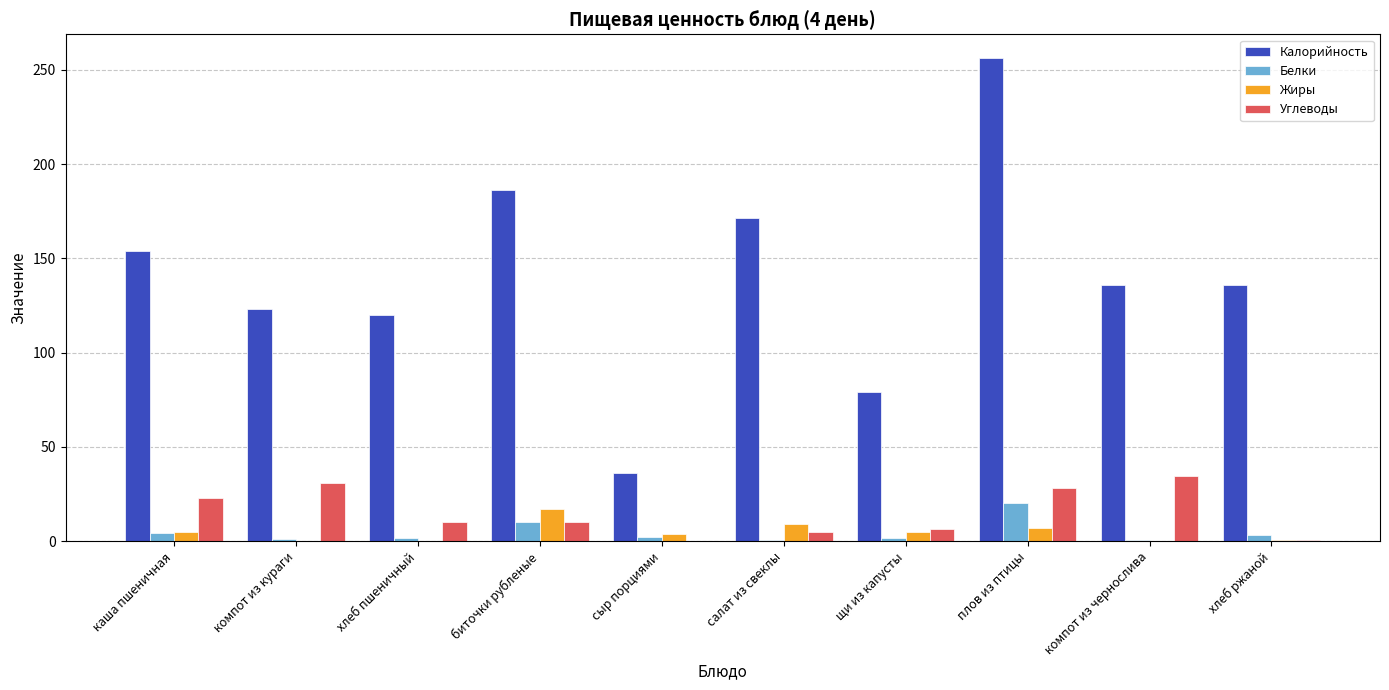

At which category is the sum across all series the highest?

плов из птицы